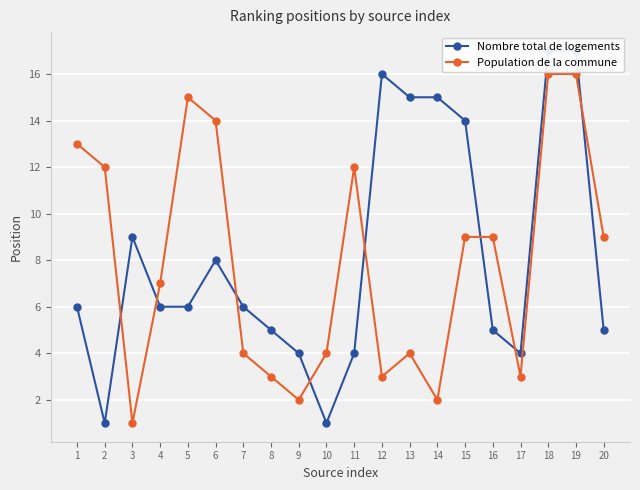

Rank the series at 15 from highest to lowest value.

Nombre total de logements, Population de la commune